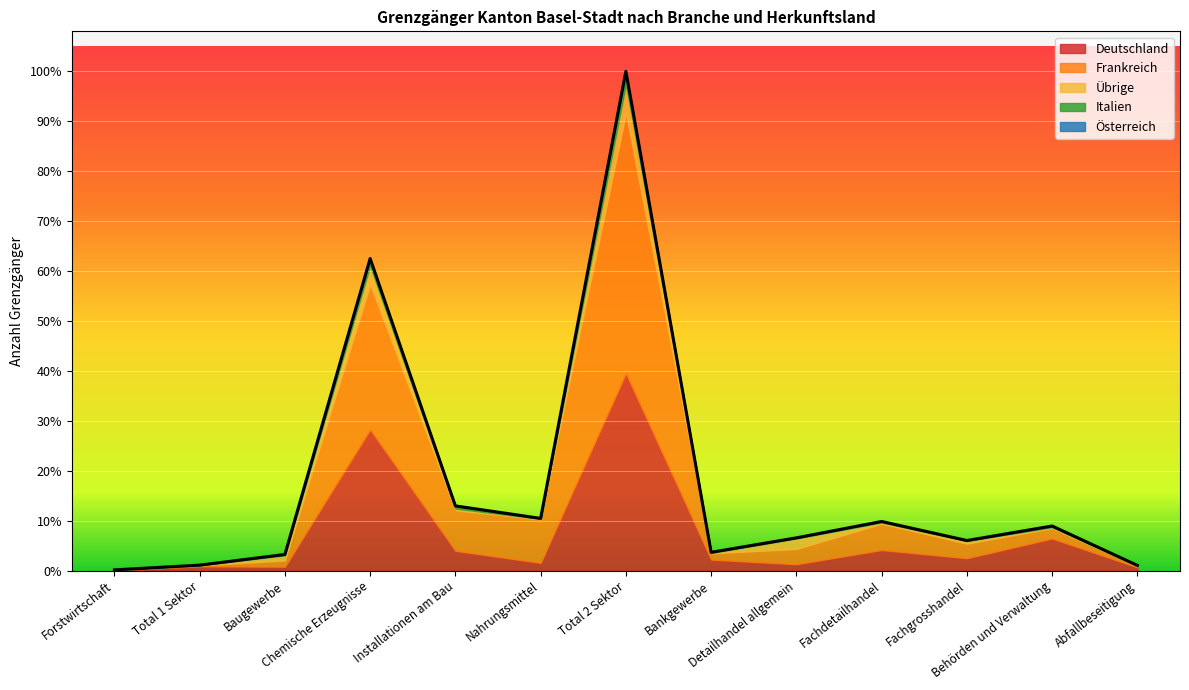

Where does the Österreich series first go above 1?

Chemische Erzeugnisse